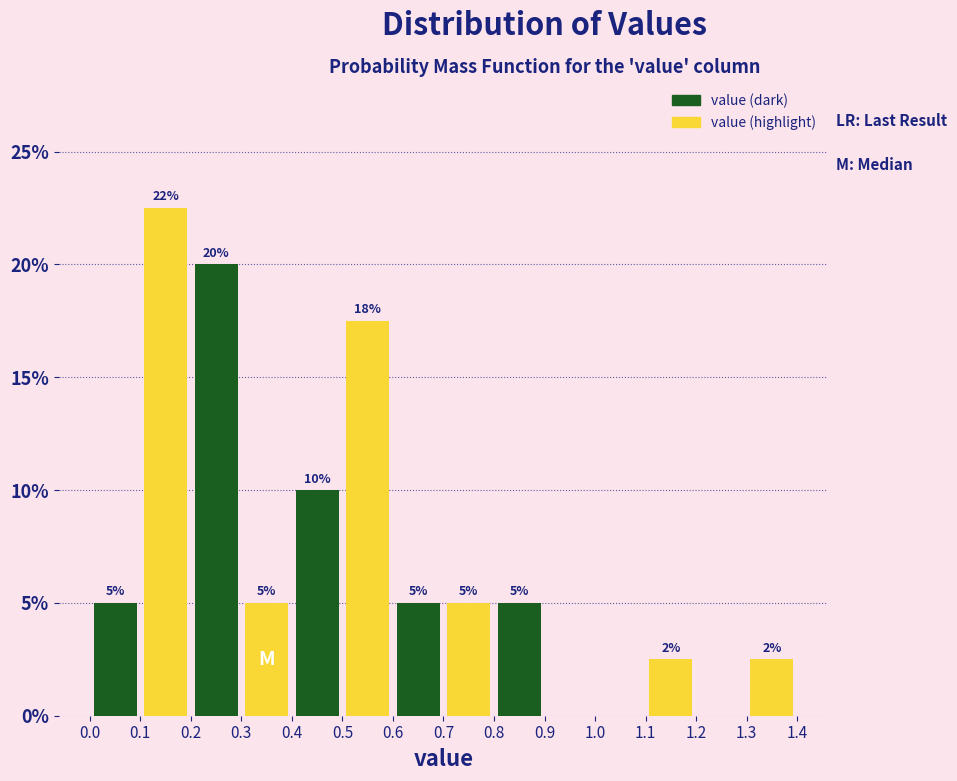

Over which range of the x-axis is the bar tallest?

0.1 to 0.2